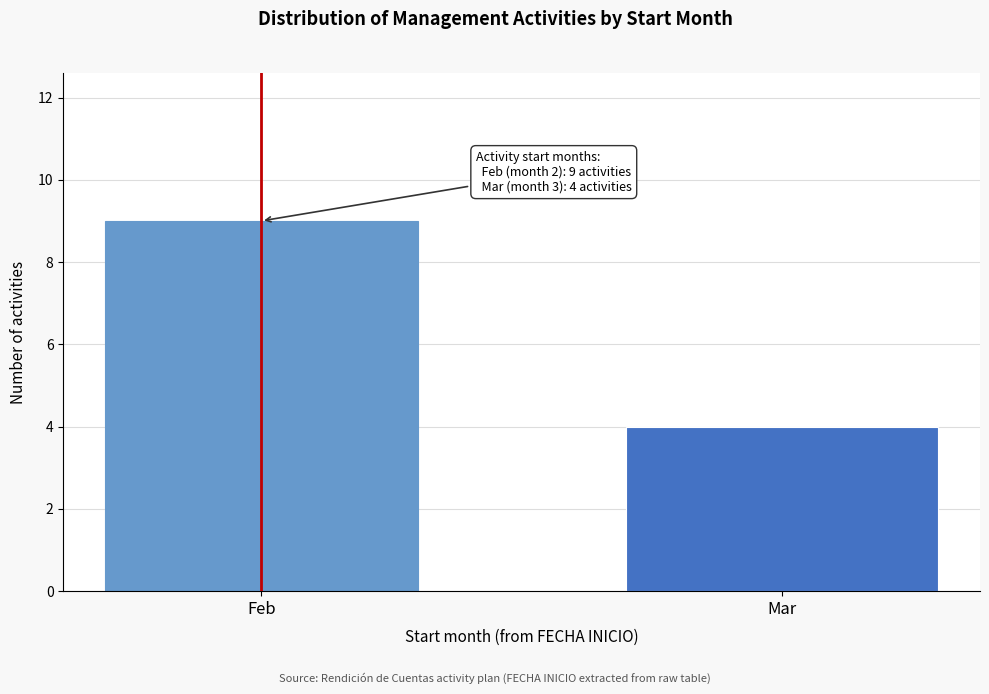

Reading left to right, what are all the values shown in this chart?

Feb=9	Mar=4